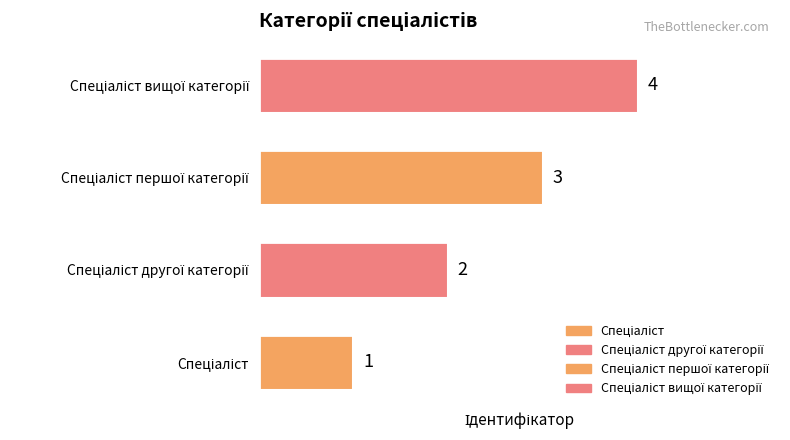

What is the greatest value displayed?

4